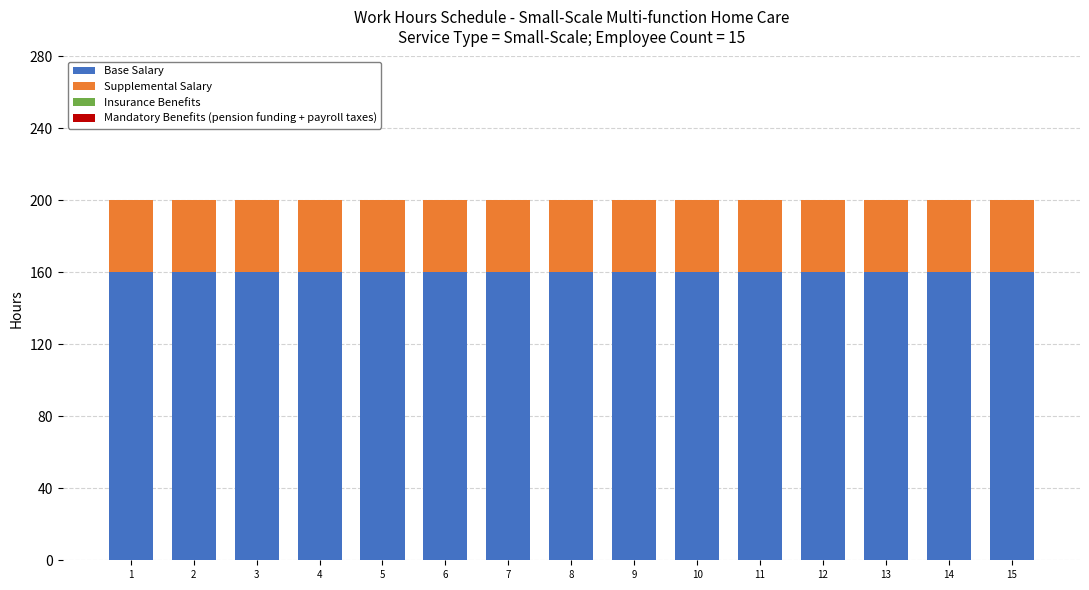

What is the total value across all series at 8?

200